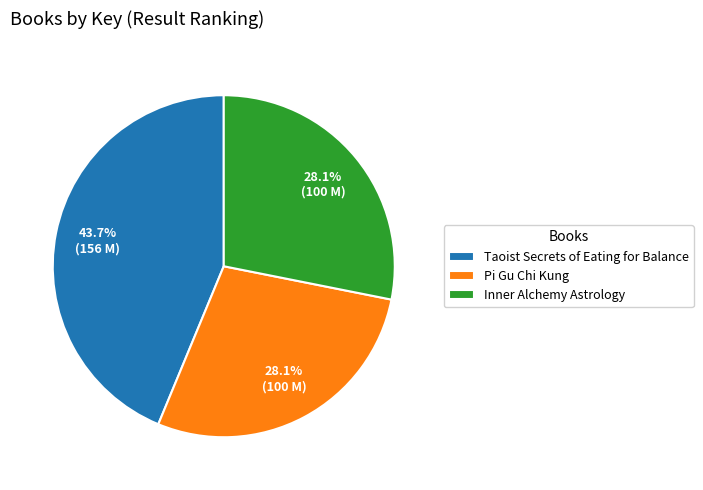

Is the sum of Pi Gu Chi Kung and Inner Alchemy Astrology greater than half?

Yes